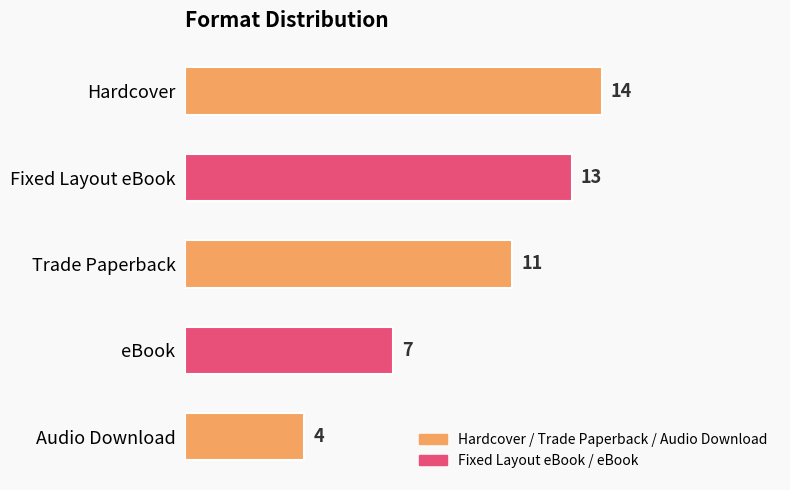

Is it true that the value at Hardcover is 14?

True